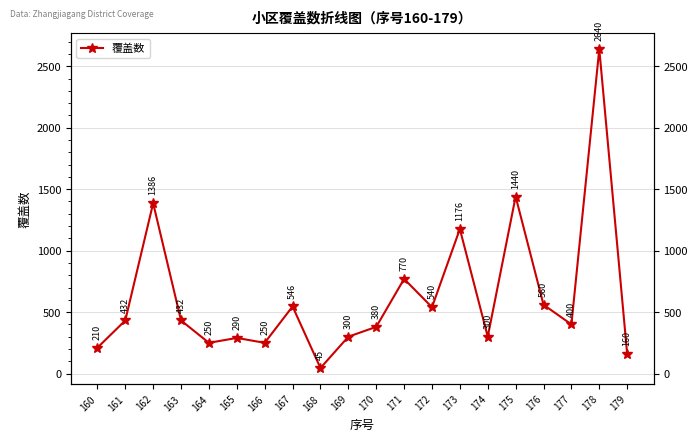

Rank the categories by value from highest to lowest.

178, 175, 162, 173, 171, 176, 167, 172, 161, 163, 177, 170, 169, 174, 165, 164, 166, 160, 179, 168